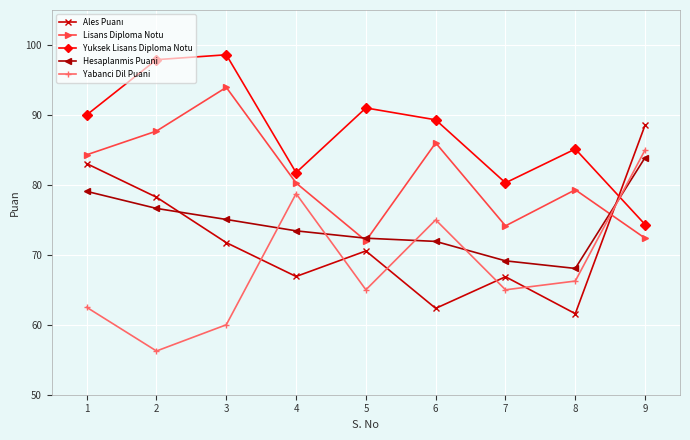

After their last crossing, which series has the higher values: Yabanci Dil Puani or Lisans Diploma Notu?

Yabanci Dil Puani